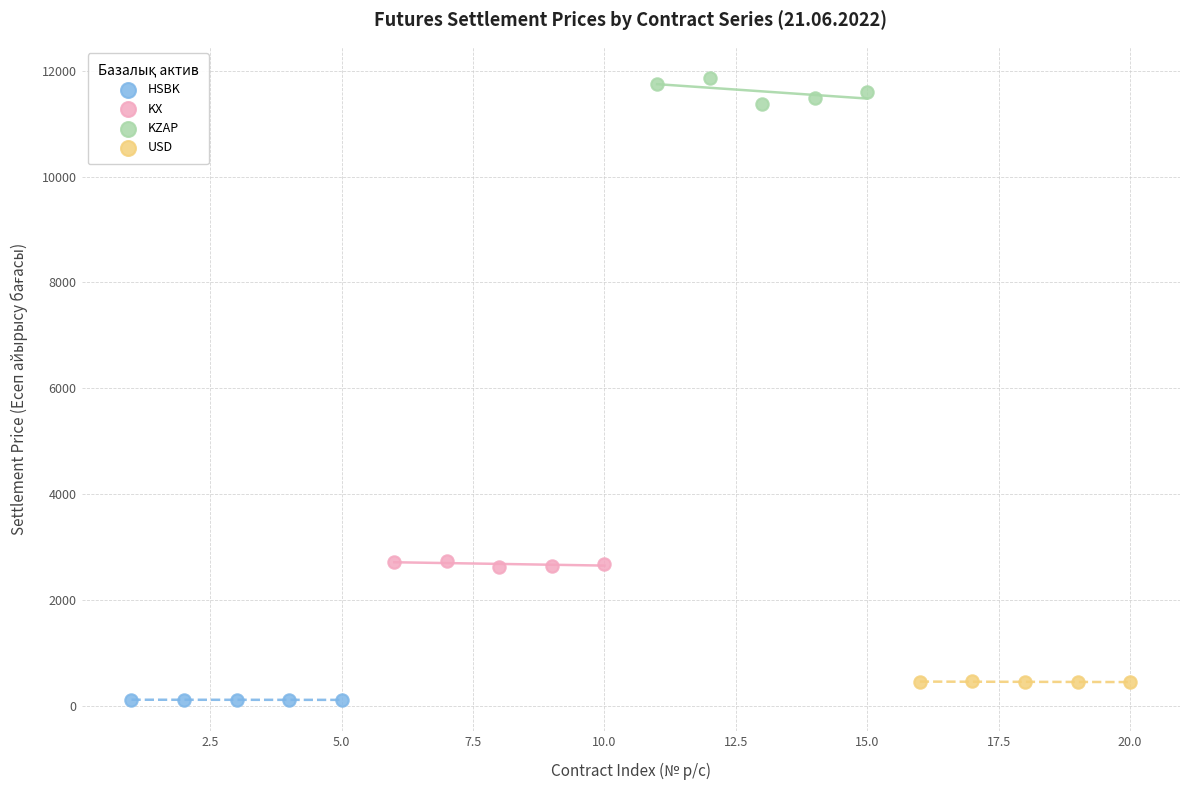

Which series reaches the maximum Y coordinate?

KZAP